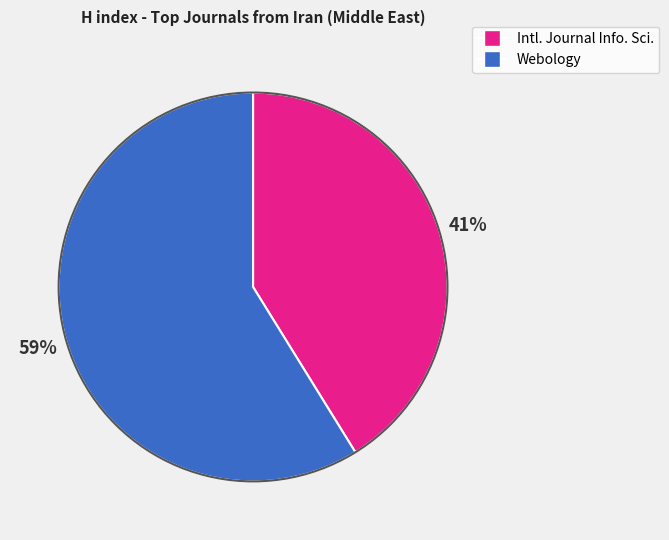

Does any single category account for the majority?

Yes